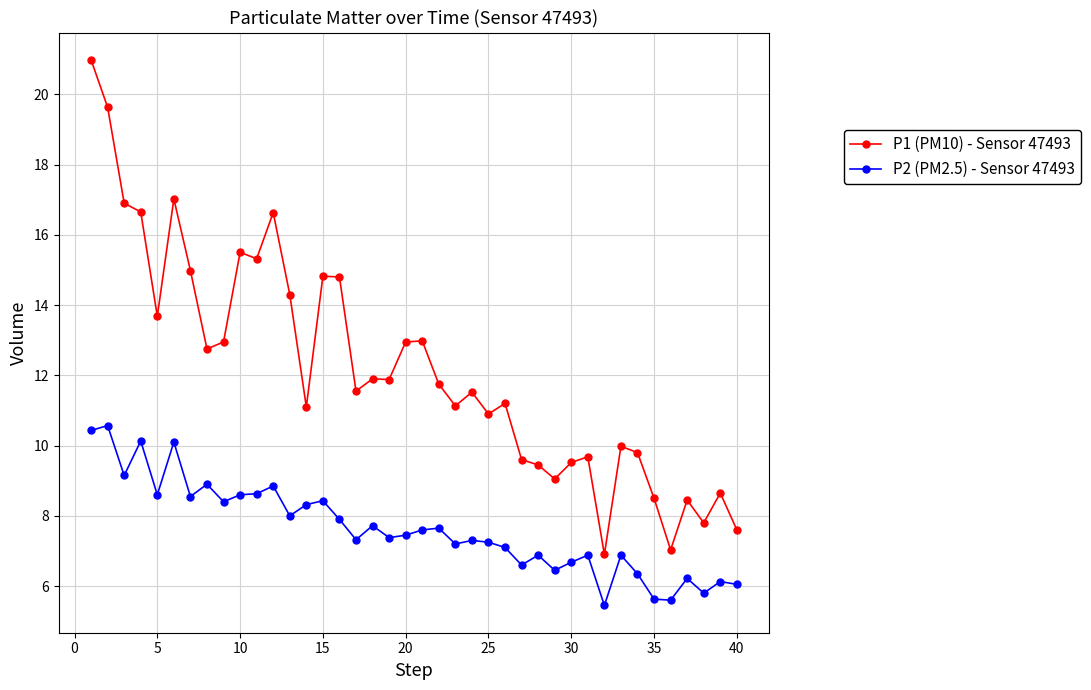

Which series has the largest total across all categories?

P1 (PM10) - Sensor 47493